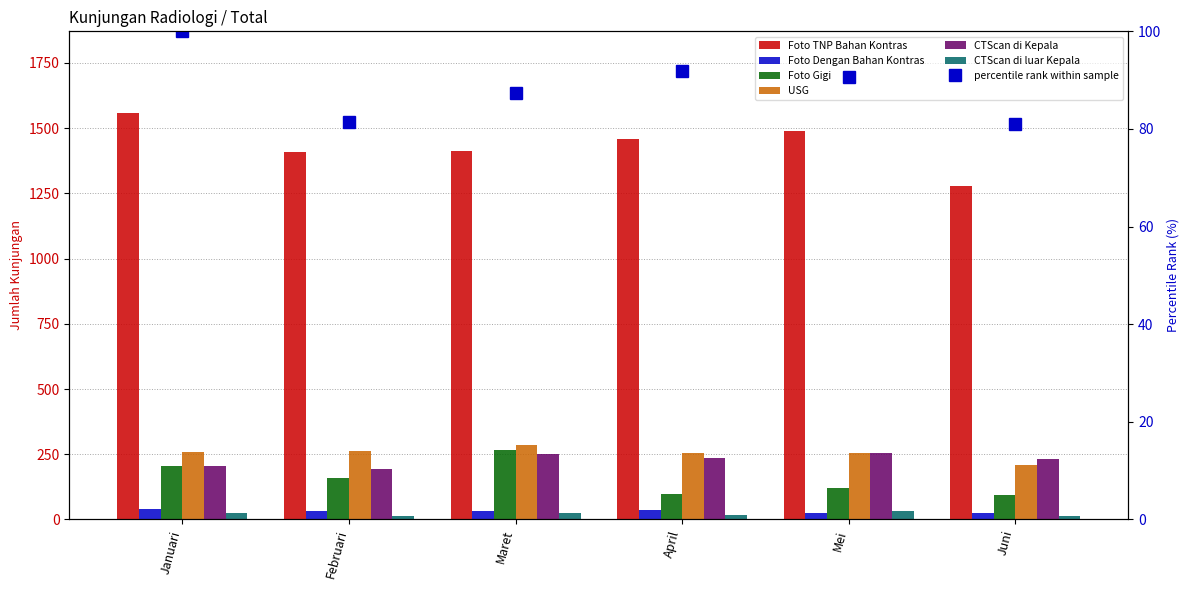

Is the value of CTScan di Kepala at Mei greater than the value of CTScan di luar Kepala at Februari?

Yes